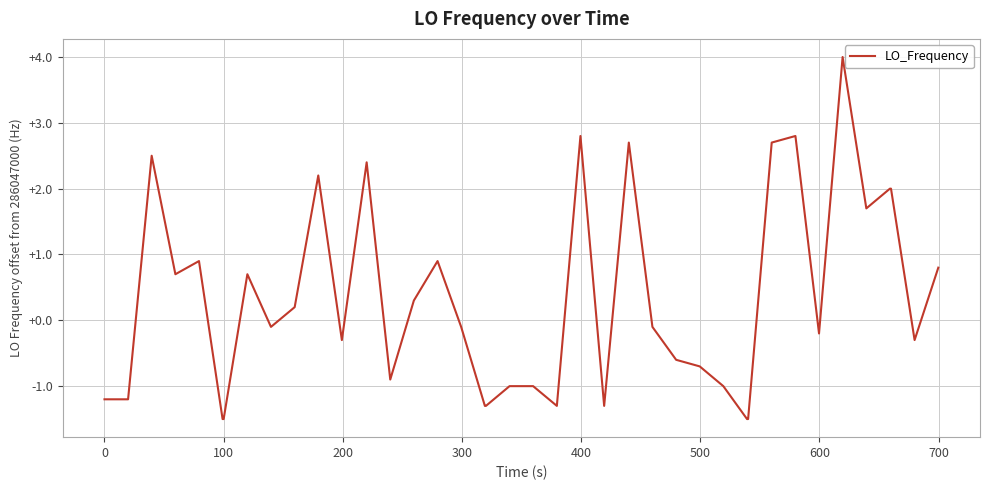

Reading left to right, extract all data points from this chart.

-1.2	-1.2	2.5	0.7	0.9	-1.5	-1.5	0.7	-0.1	0.2	2.2	-0.3	2.4	-0.9	0.3	0.9	-0.1	-1.3	-1.3	-1.0	-1.0	-1.3	2.8	-1.3	2.7	-0.1	-0.6	-0.7	-1.0	-1.5	-1.5	2.7	2.8	-0.2	4.0	1.7	2.0	2.0	-0.3	0.8